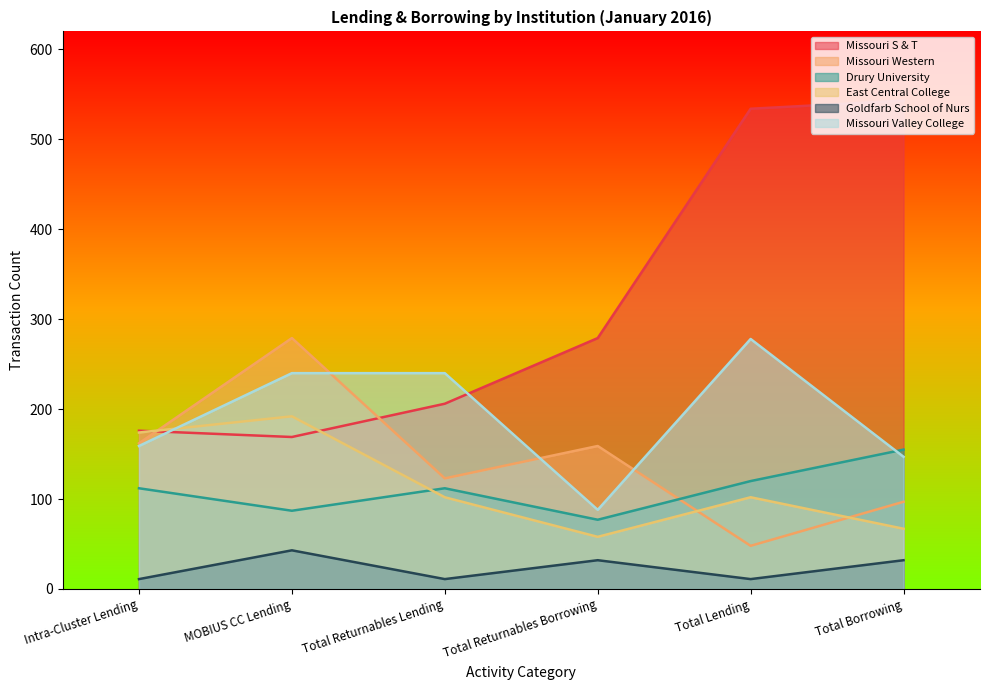

Which series has the largest total across all categories?

Missouri S & T